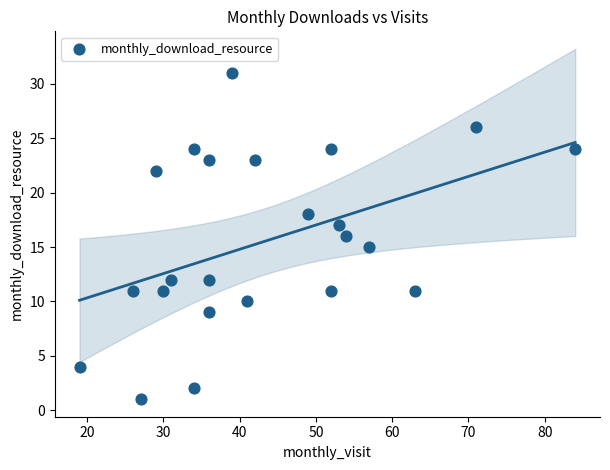

What is the range of X values (max minus min)?

65